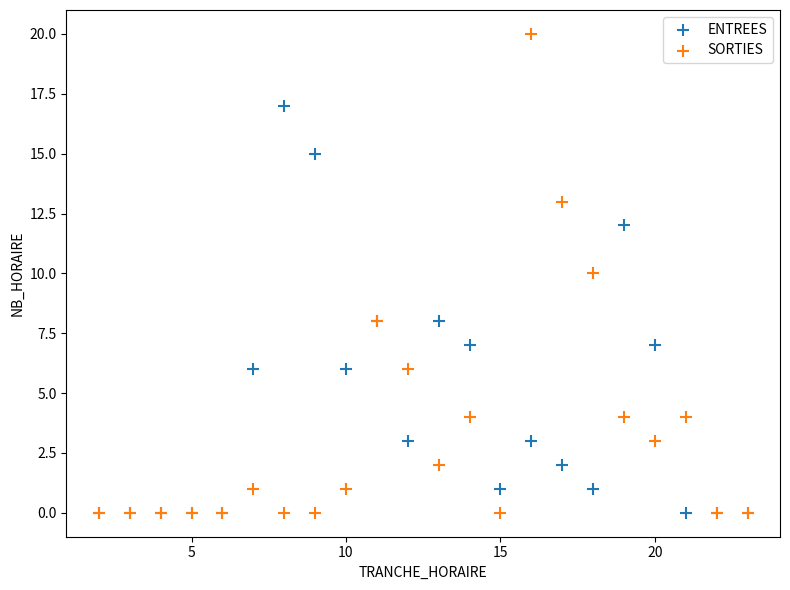

Which series reaches the maximum Y coordinate?

SORTIES